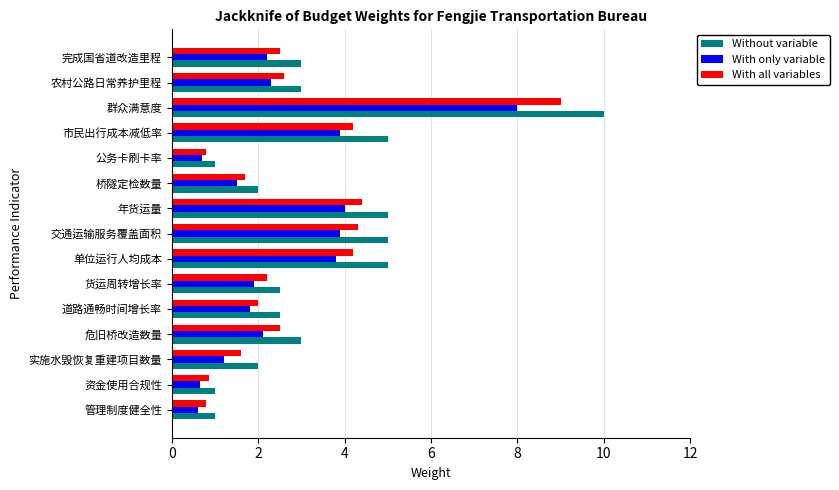

The value of Without variable at 单位运行人均成本 is 5.0. True or false?

True